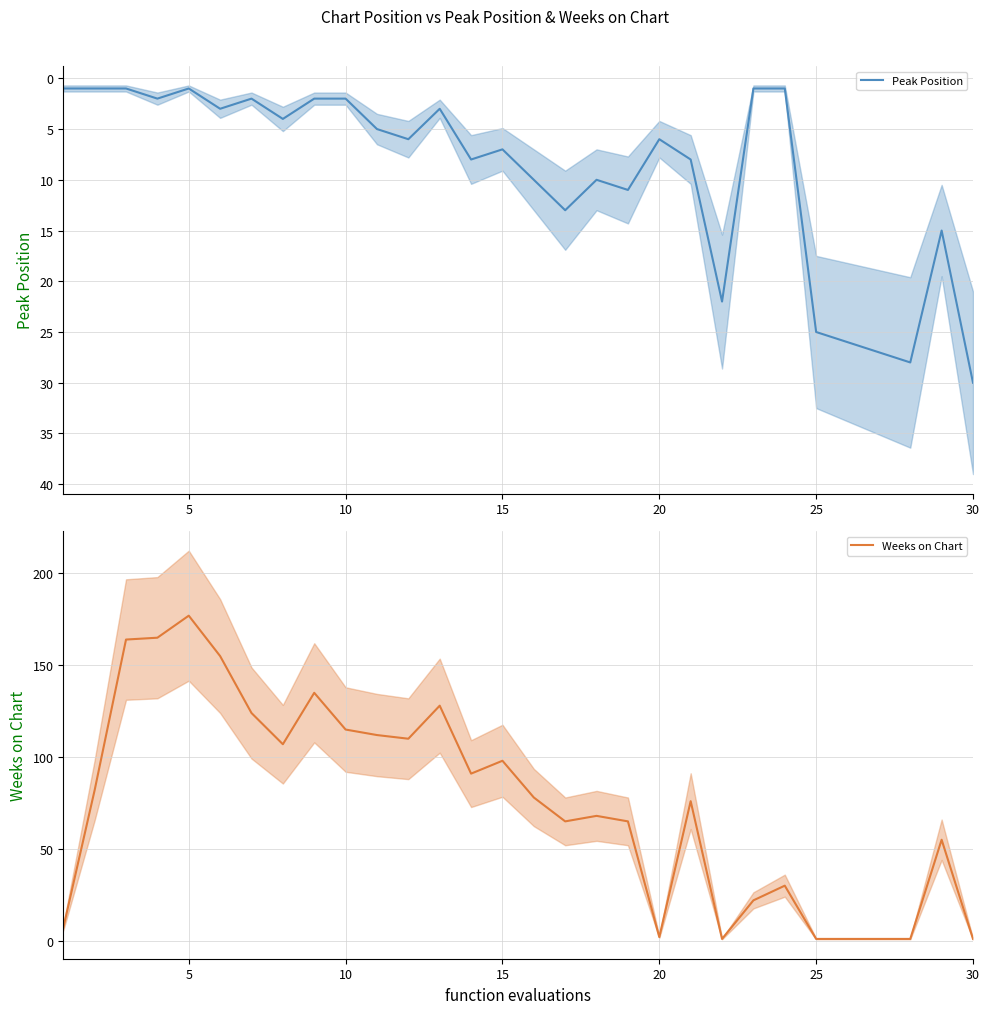

What is the highest value of the Peak Position series?

30